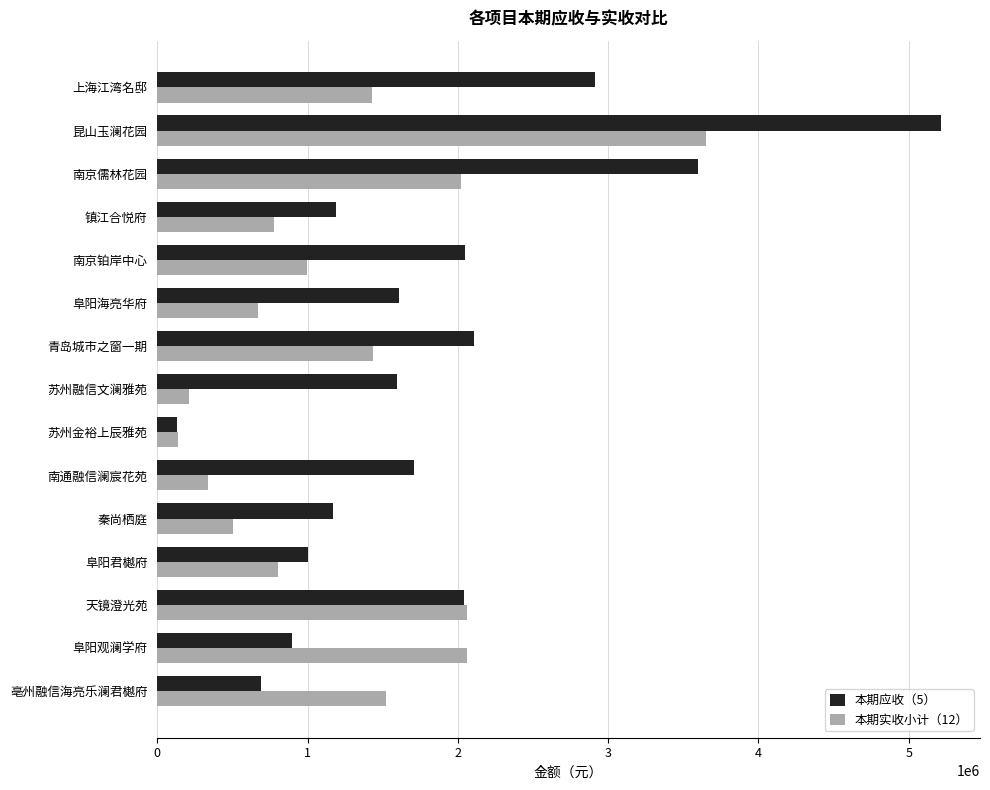

At 亳州融信海亮乐澜君樾府, list the series in order from smallest to largest.

本期应收（5）, 本期实收小计（12）